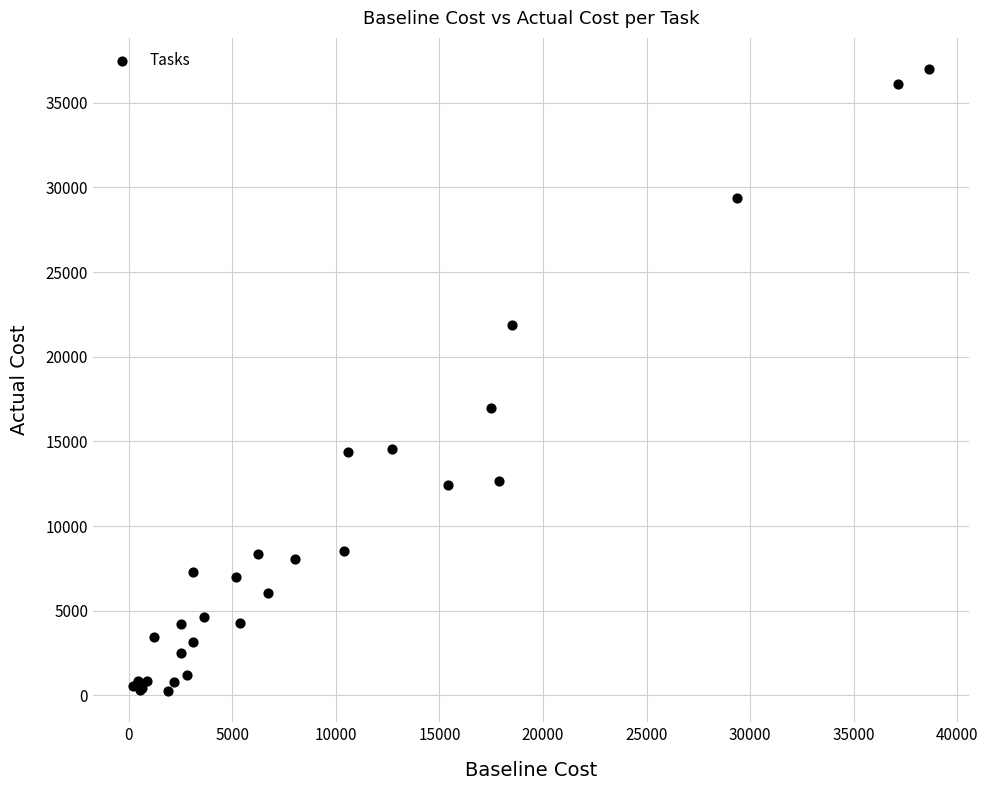

What Y value in the scatter plot is closest to 18616?

16944